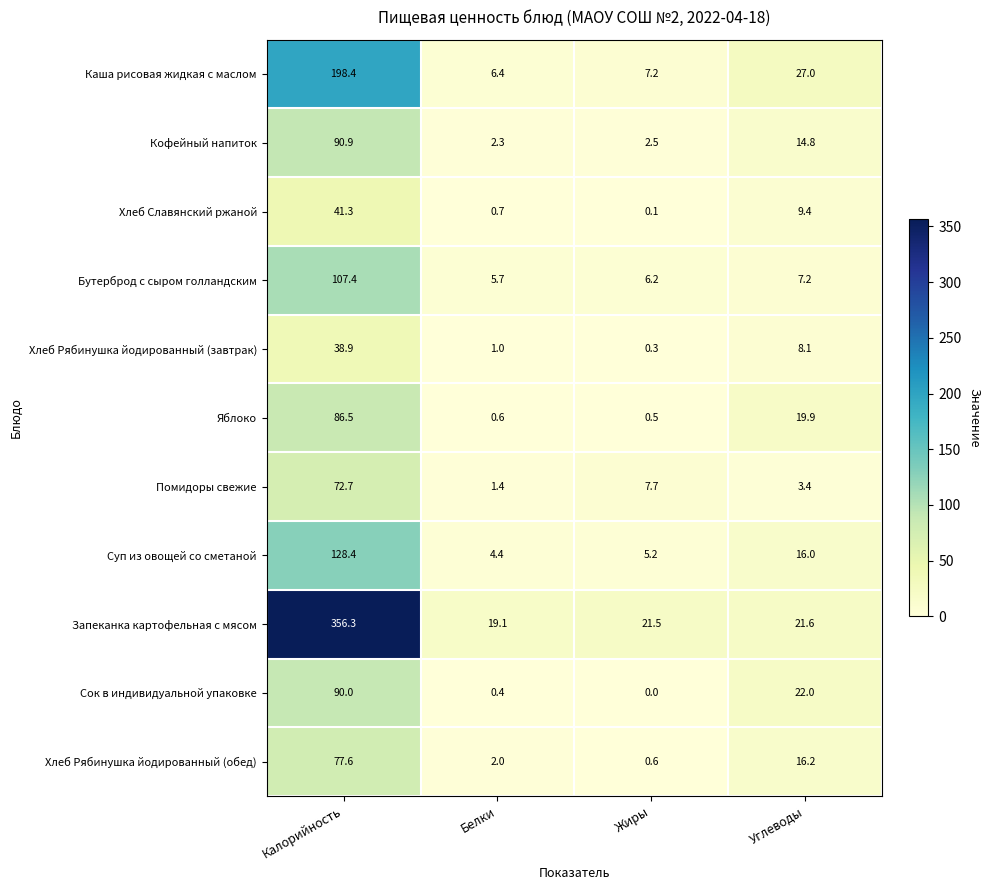

True or false: Хлеб Славянский ржаной has a value of 9.4 at Углеводы.

True